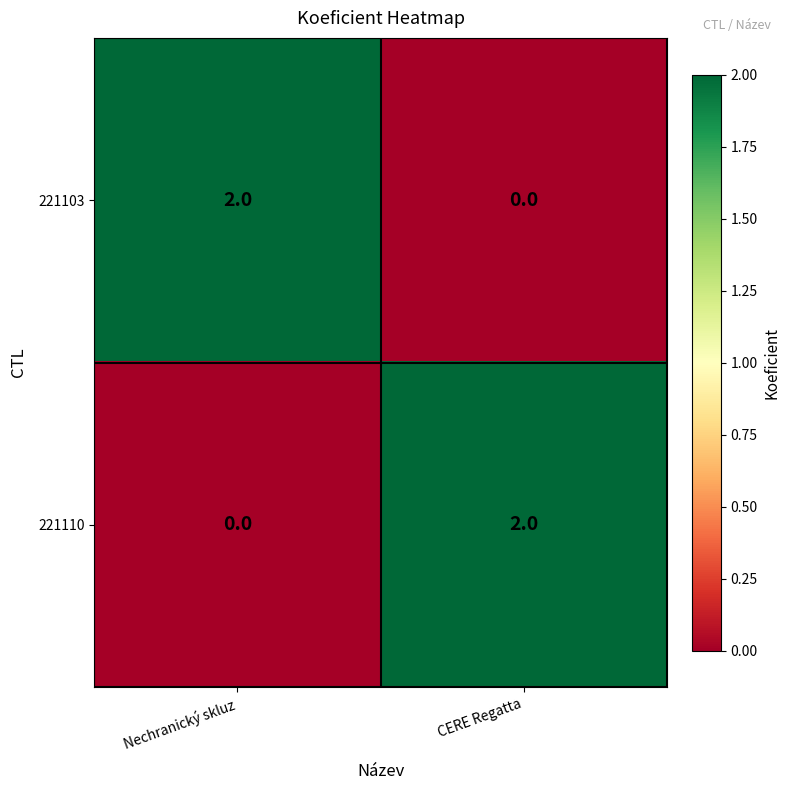

Reading left to right, transcribe all the data shown in this chart.

221103: 2	0
221110: 0	2